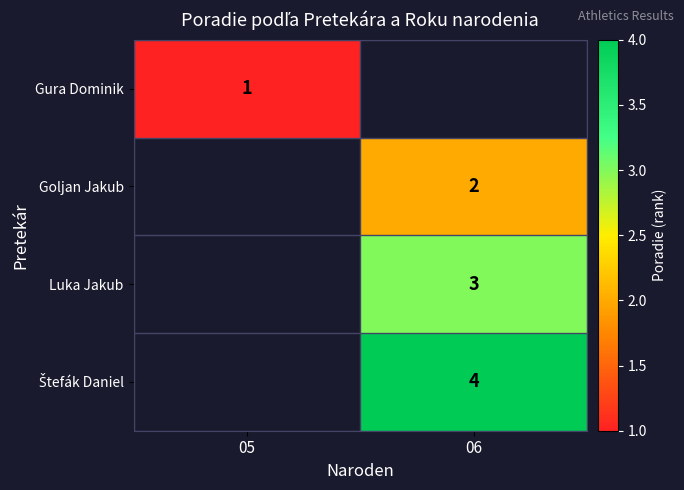

The Goljan Jakub series shows 3 at 06. True or false?

False